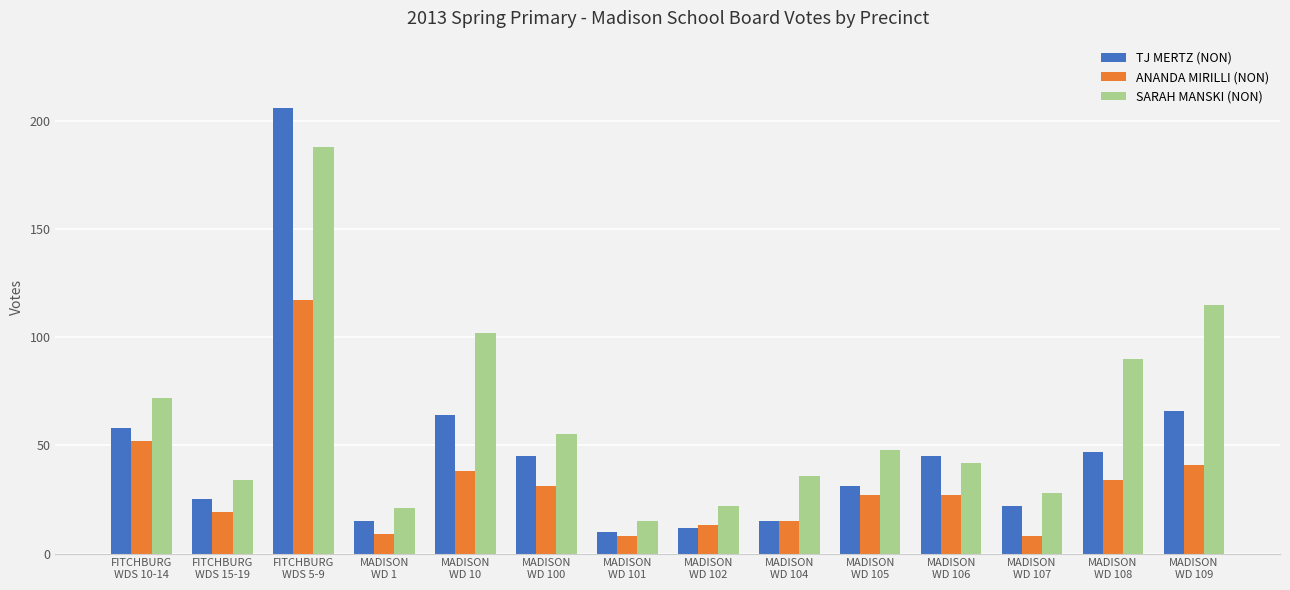

The value of SARAH MANSKI (NON) at FITCHBURG
WDS 5-9 is 87. True or false?

False